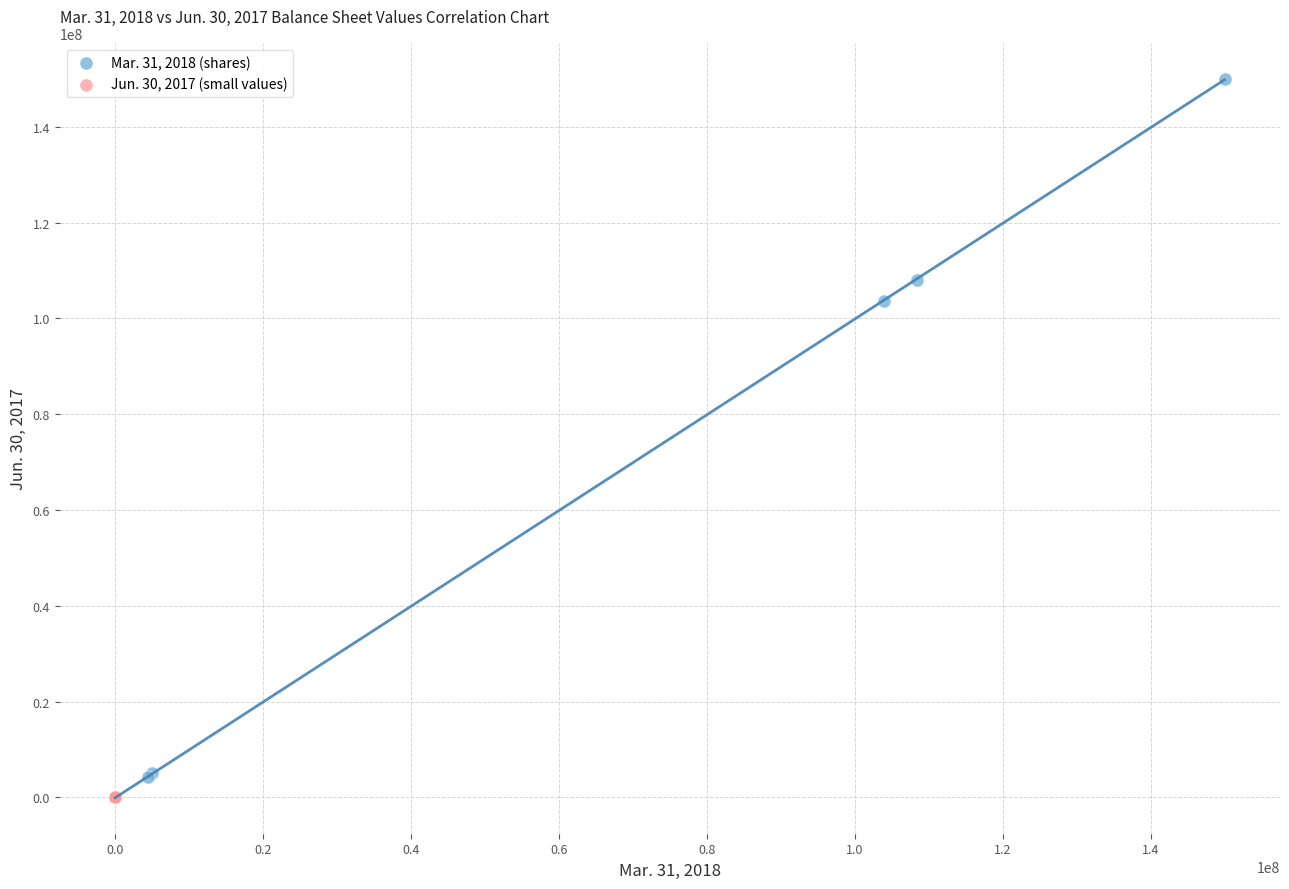

Which series reaches the maximum Y coordinate?

Mar. 31, 2018 (shares)